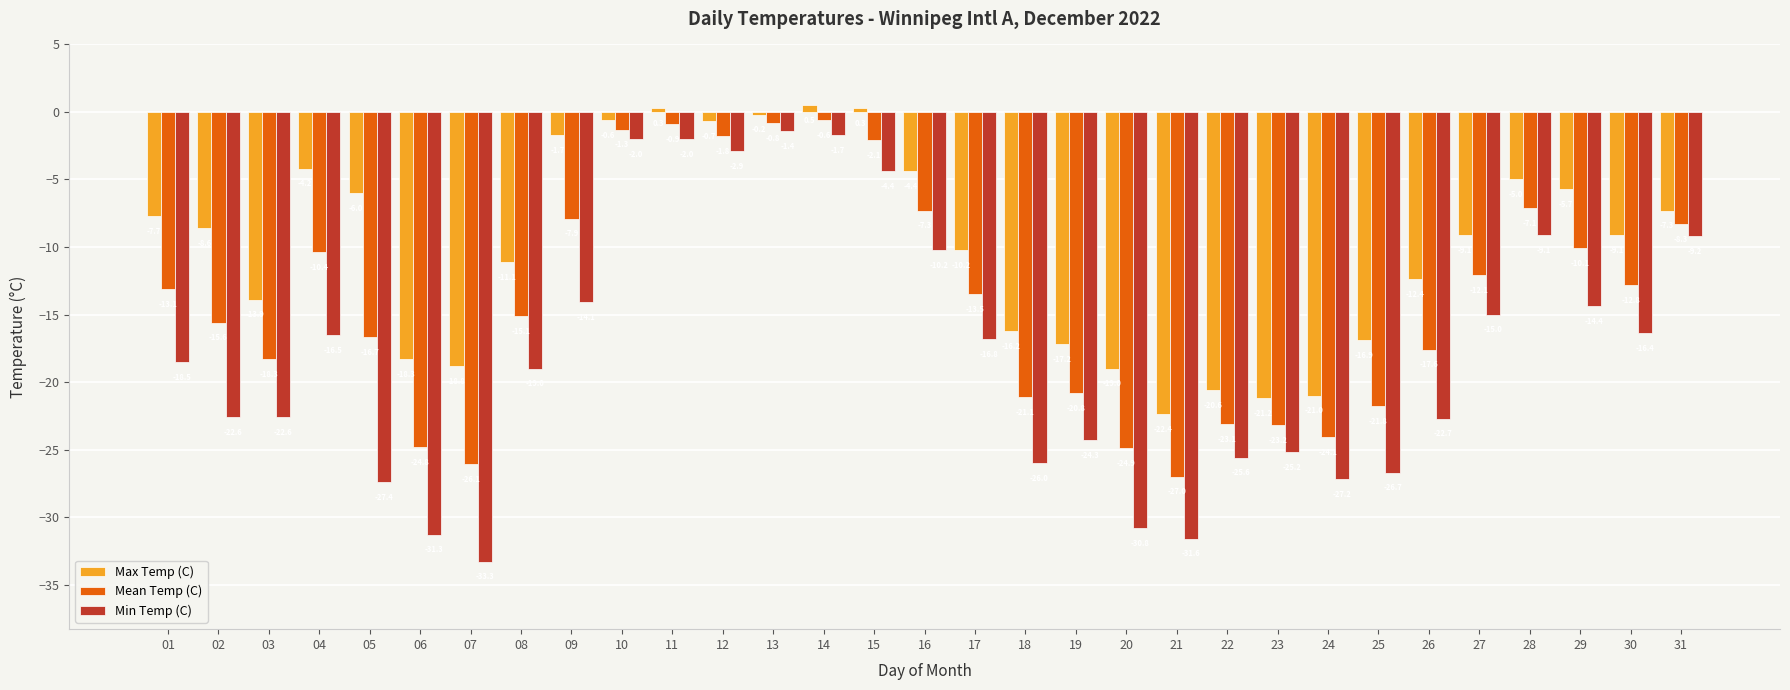

What is the approximate value of Min Temp (C) at 10?

-2.0